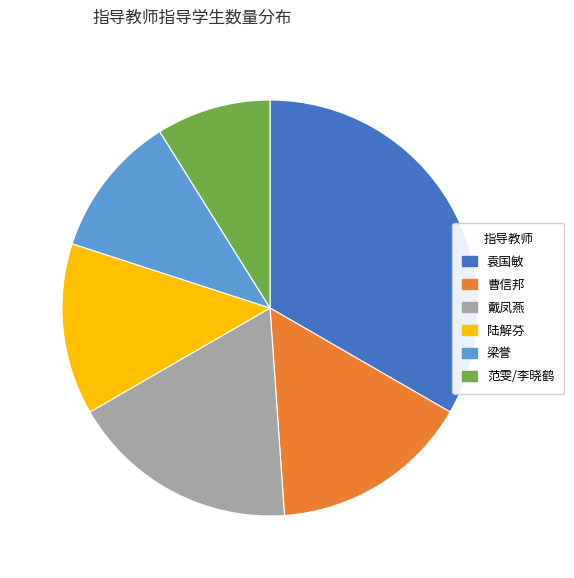

The 梁誉 slice represents 17% of the pie. True or false?

False